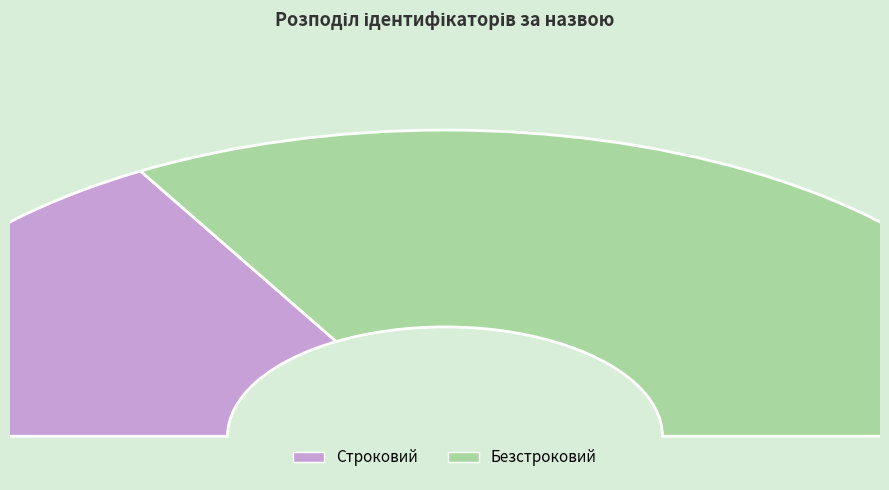

To the nearest percent, what is the difference between the largest and smallest slice percentages?

33%